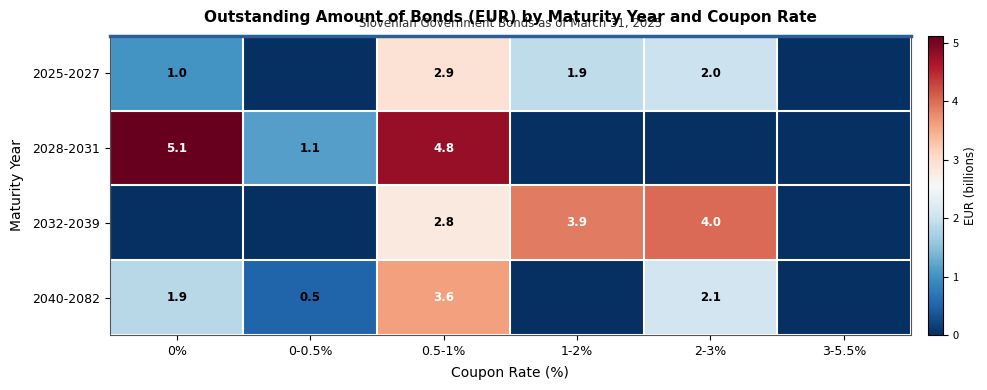

The 2032-2039 series shows 3.9 at 1-2%. True or false?

True